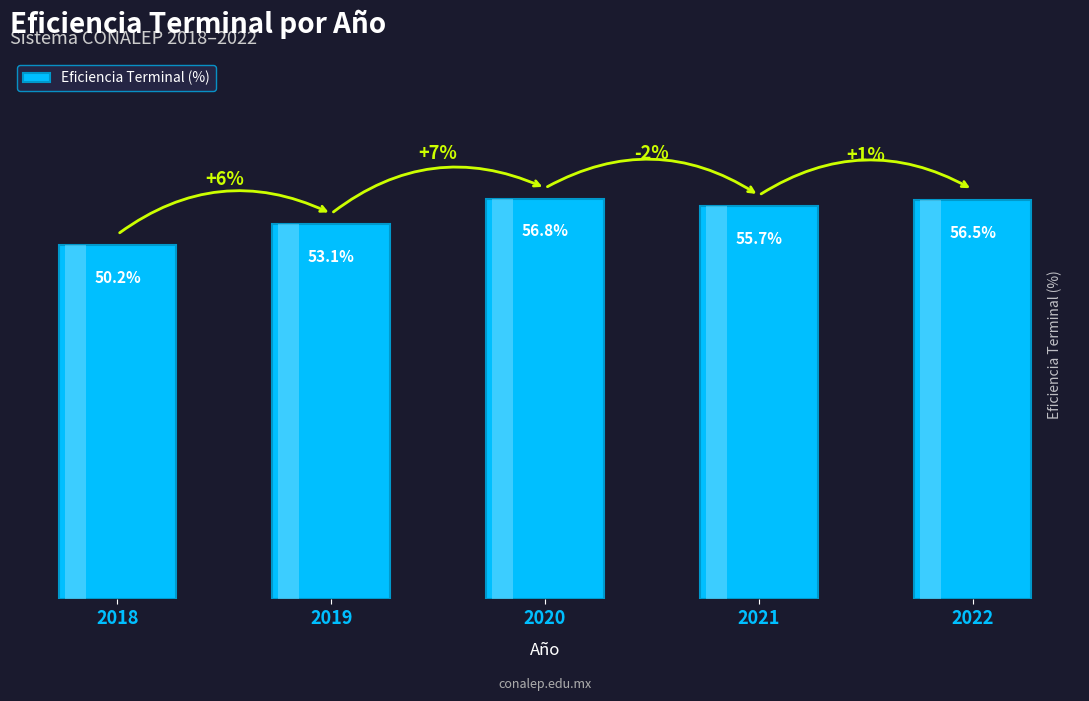

Rank the categories by value from lowest to highest.

2018, 2019, 2021, 2022, 2020